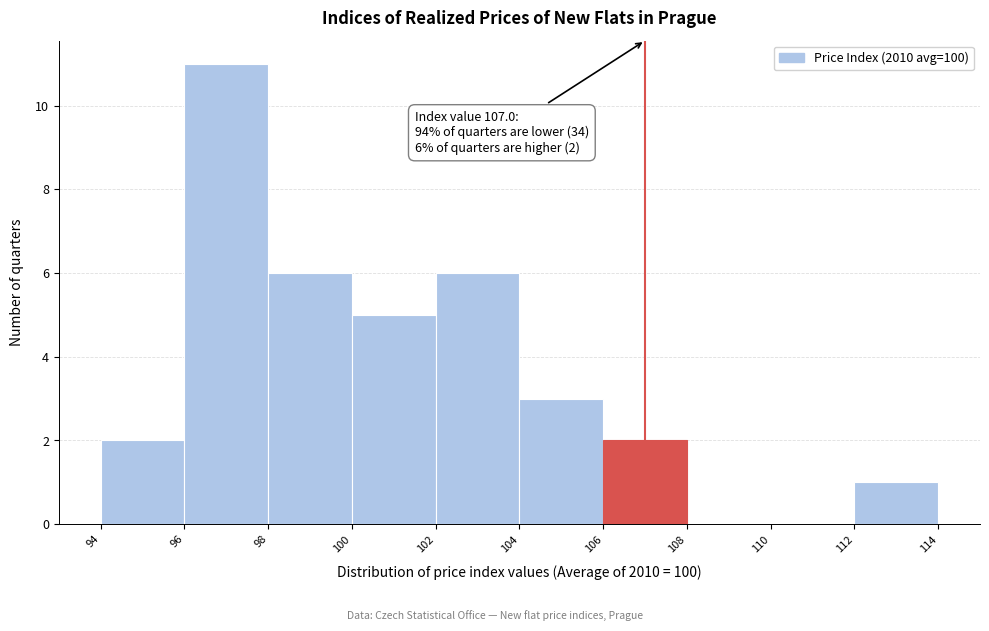

Over which range of the x-axis is the bar tallest?

96 to 98